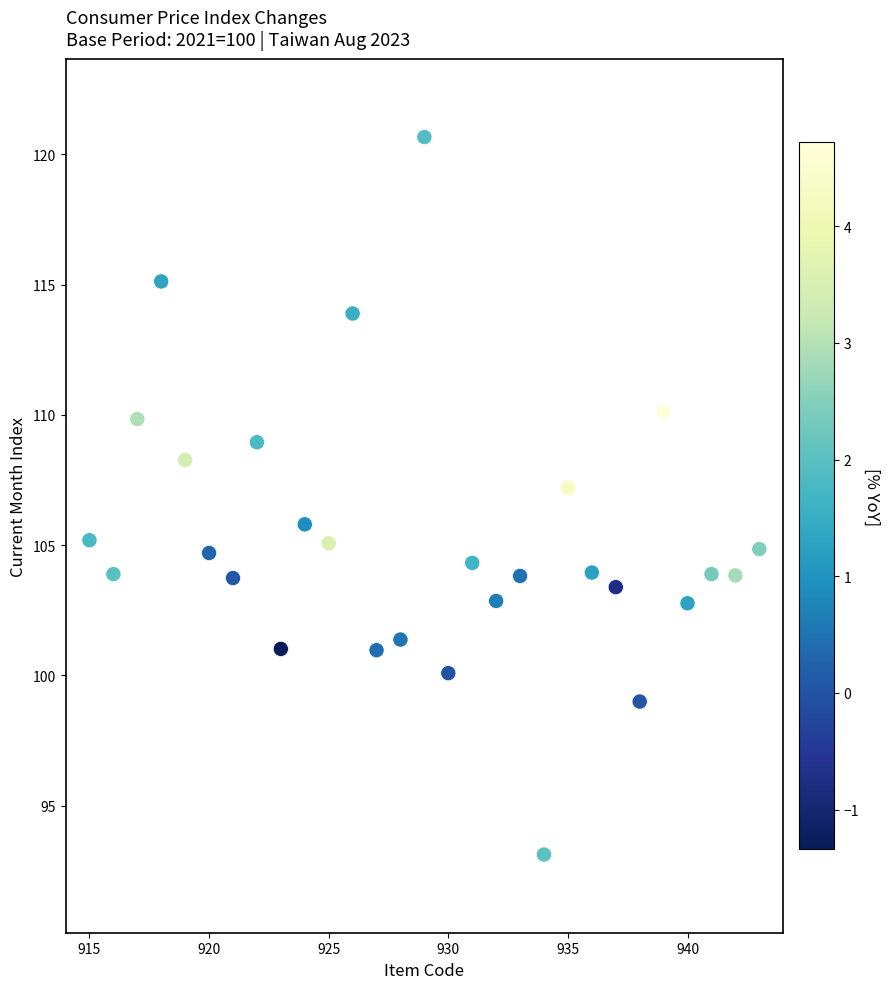

What is the range of X values (max minus min)?

28.0